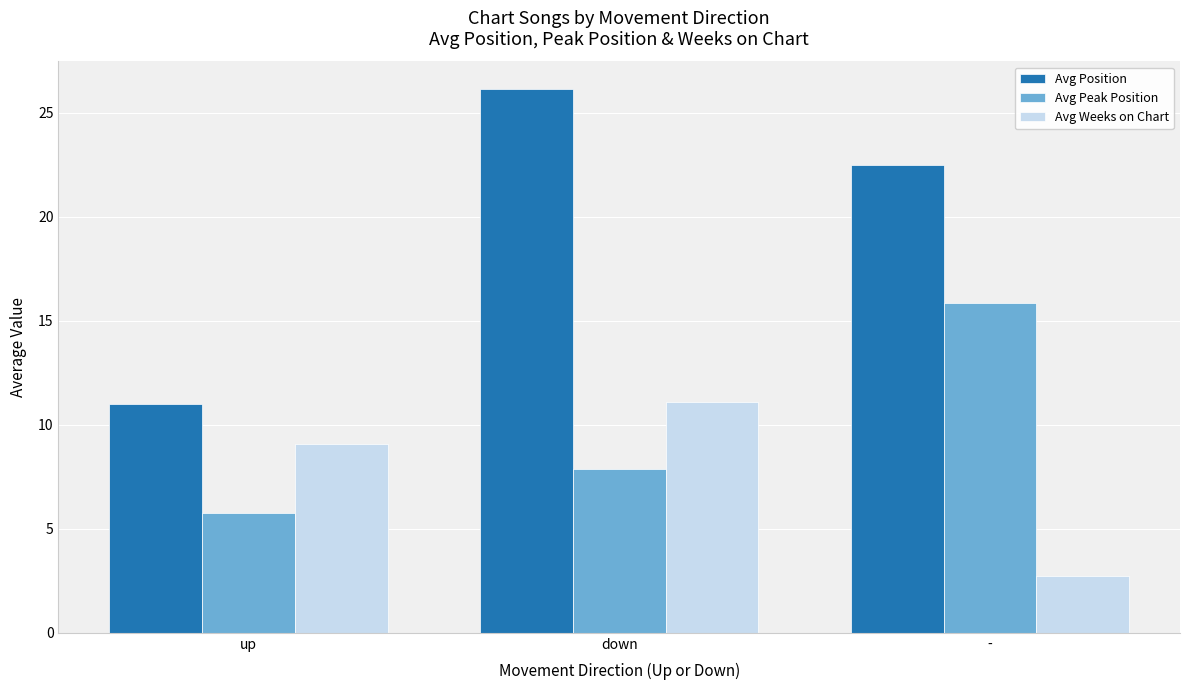

What is the difference between the Avg Peak Position values at down and -?

8.0